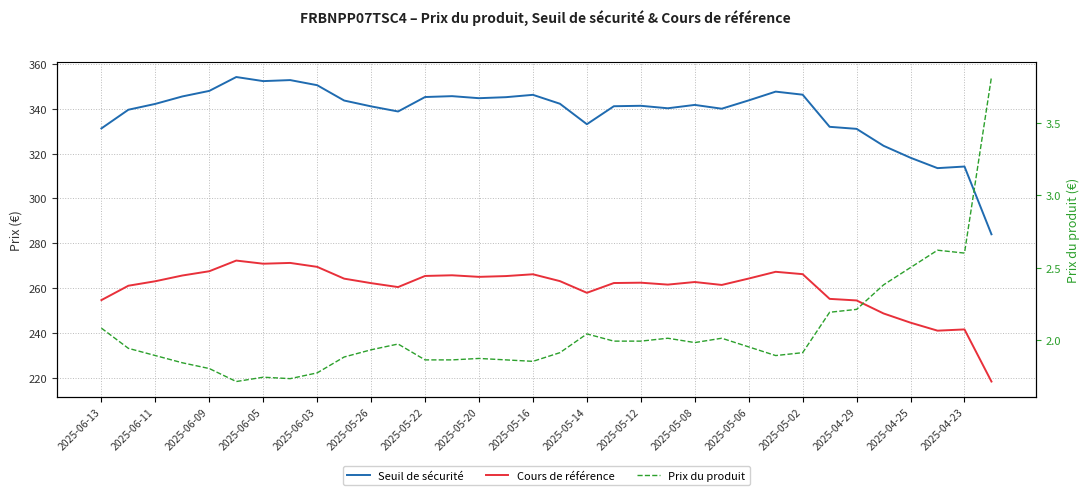

Is this an area chart (filled region under the line)?

No